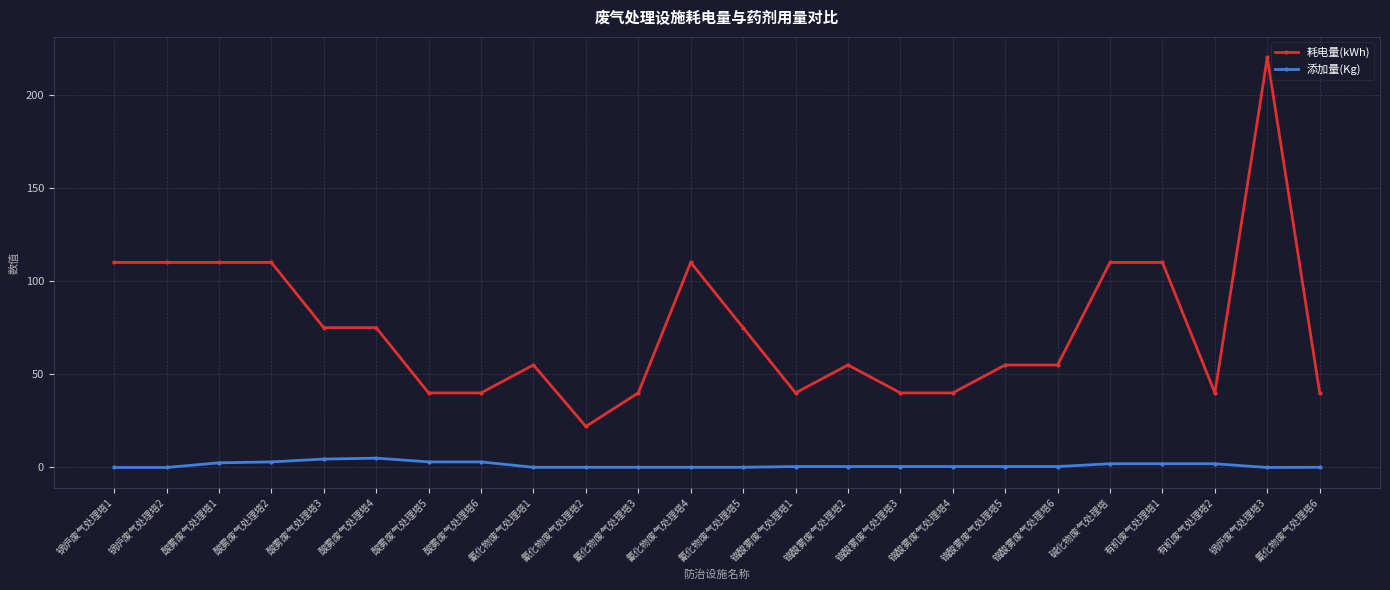

True or false: 耗电量(kWh) and 添加量(Kg) intersect in this chart.

False